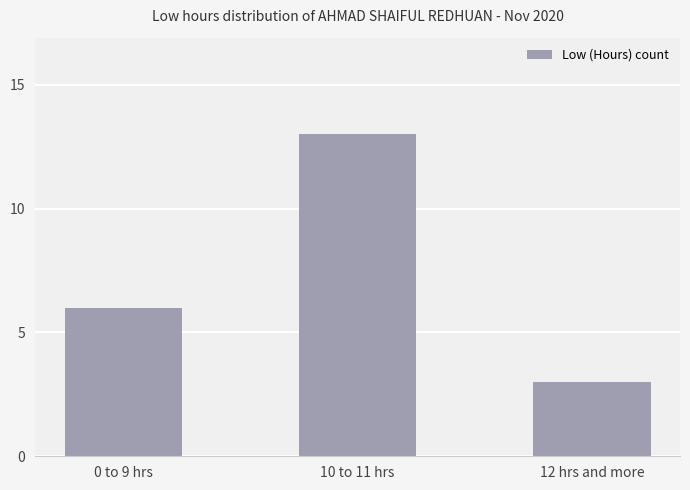

What is the label of the 2nd bar from the right?

10 to 11 hrs